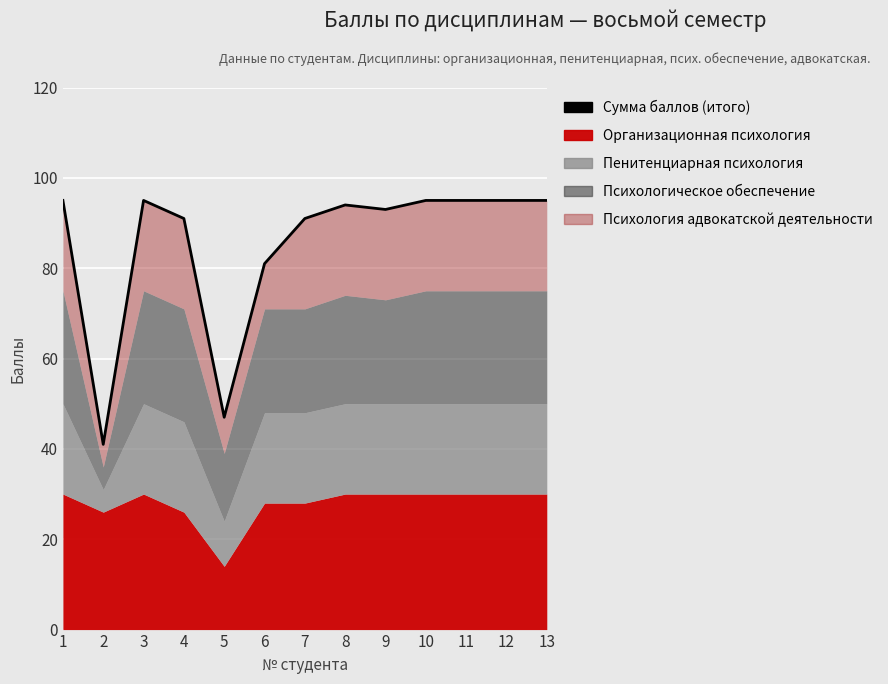

Read the value at 10.

95